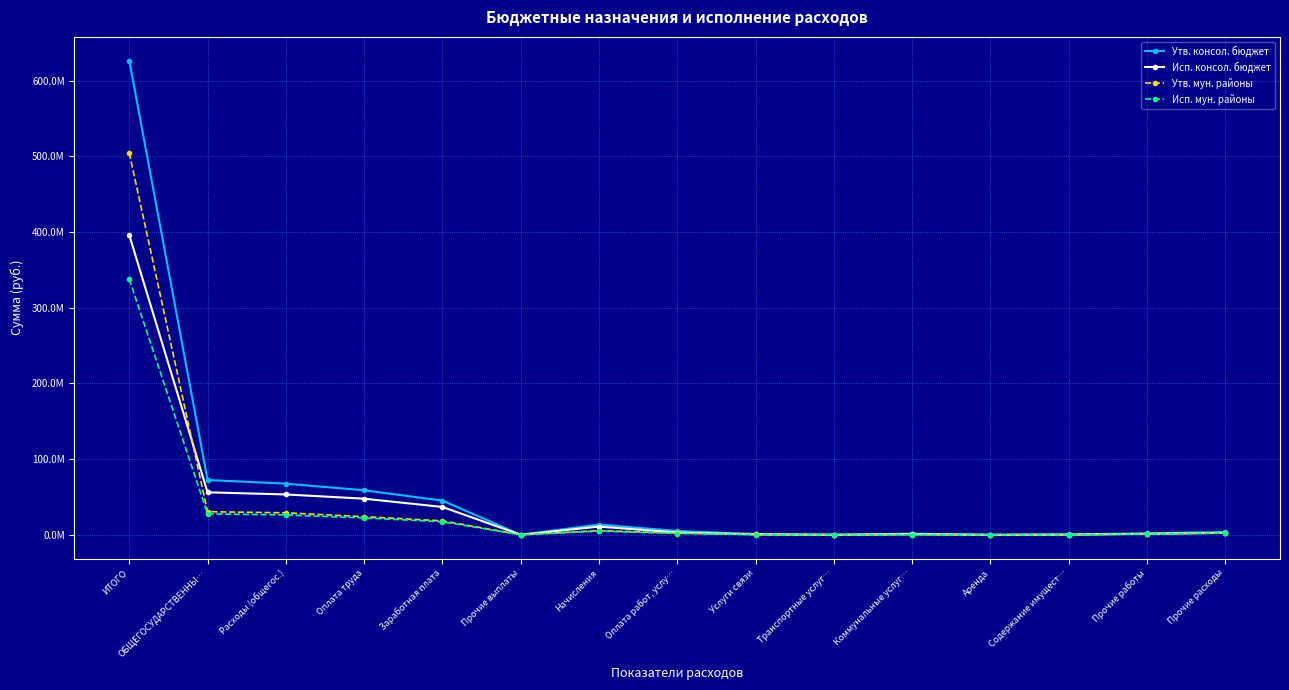

True or false: Исп. консол. бюджет and Утв. консол. бюджет cross at least once.

False